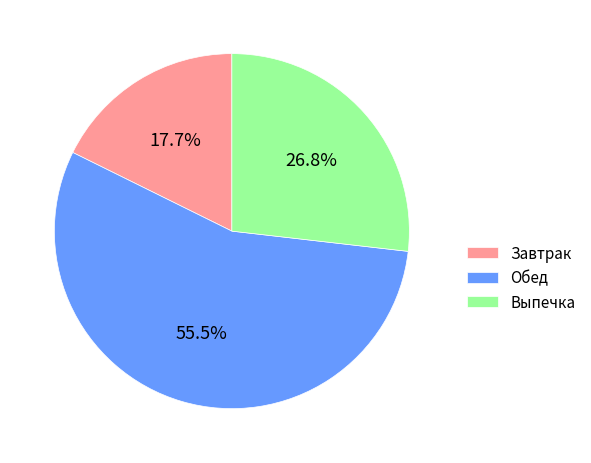

Rank the categories by value from lowest to highest.

Завтрак, Выпечка, Обед